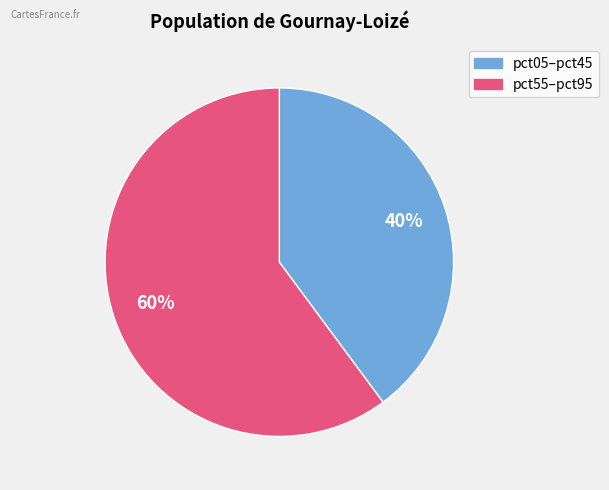

To the nearest percent, what is the difference between the largest and smallest slice percentages?

20%